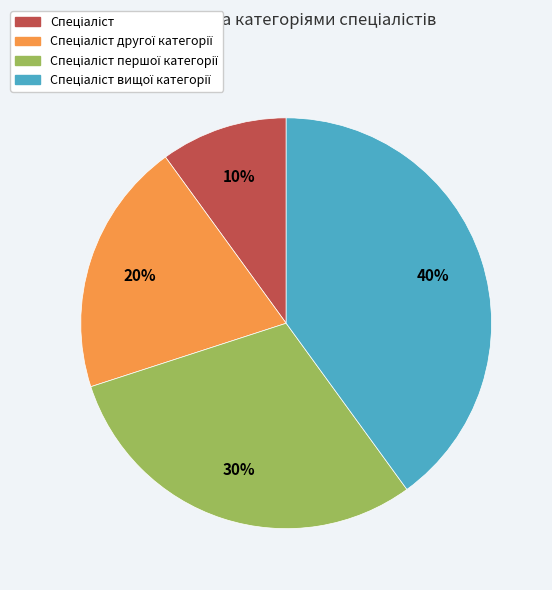

How many slices are in this pie chart?

4